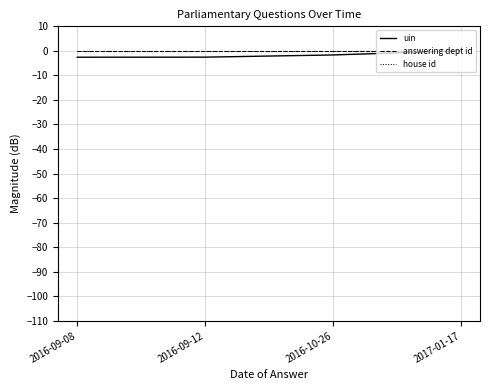

Does the chart have visible grid lines?

Yes